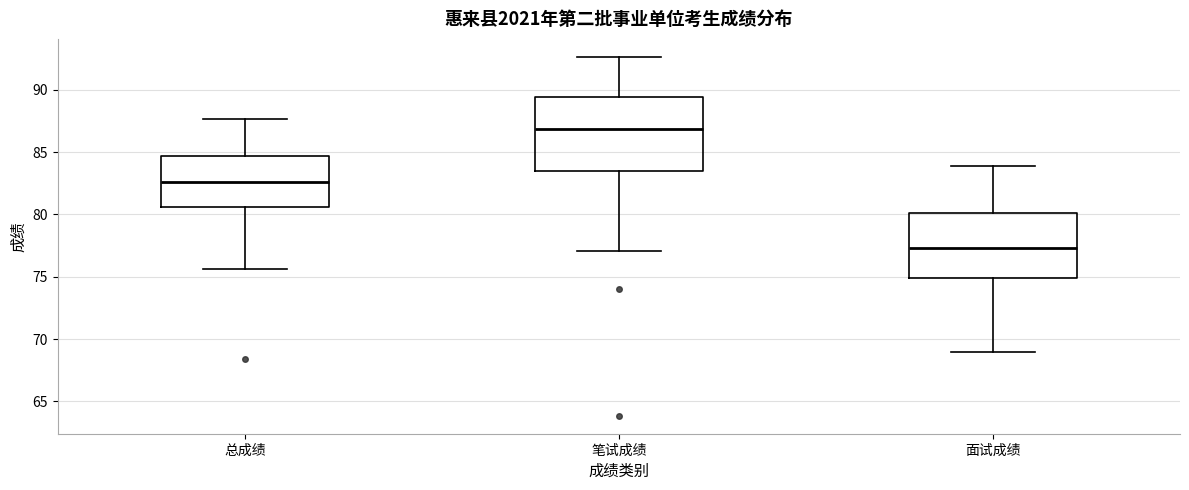

Reading left to right, read every box against the y-axis: the position of its median line, the range the box covers, and the ends of its whiskers. The values are not printed on the chart, so give them approximately, as read against the axis.

总成绩: median 82.5, box 80.5 to 84.5, whiskers 75.5 to 87.5
笔试成绩: median 87.0, box 83.5 to 89.5, whiskers 77.0 to 92.5
面试成绩: median 77.5, box 75.0 to 80.0, whiskers 69.0 to 84.0